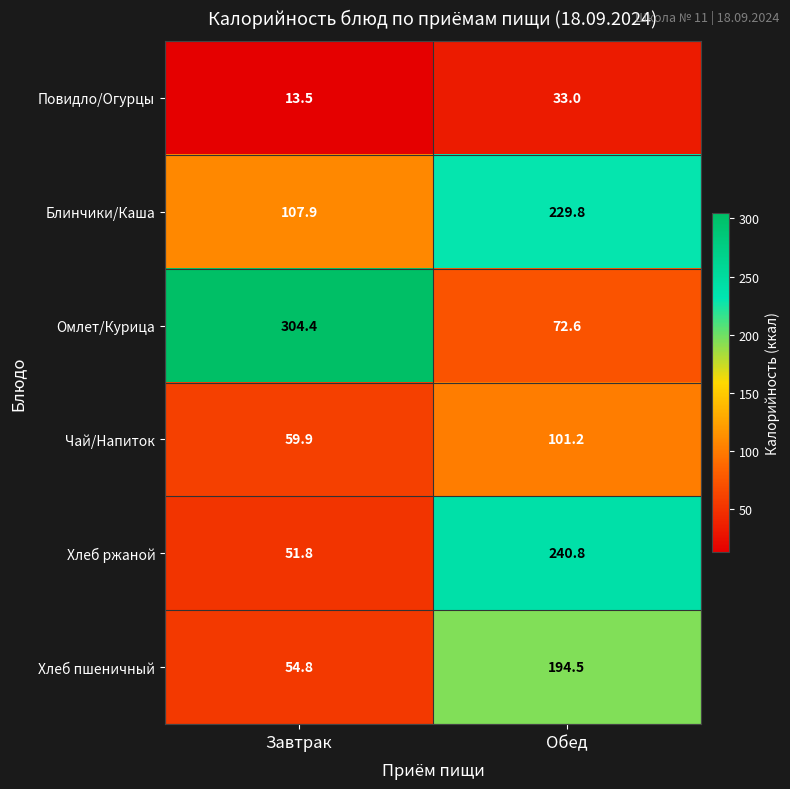

How many distinct data groups are displayed?

6